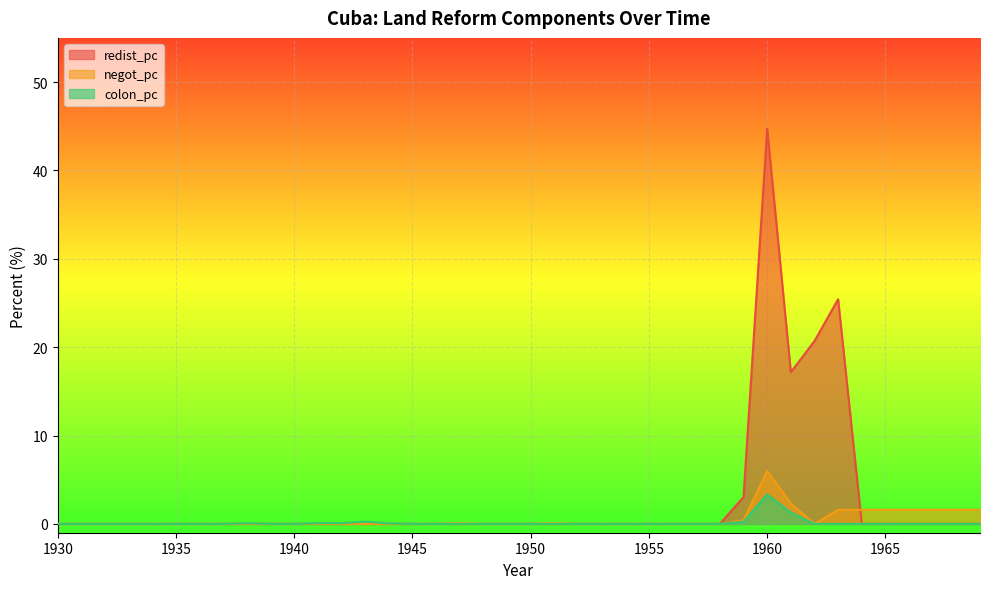

At which category does redist_pc reach its first local valley?

1961